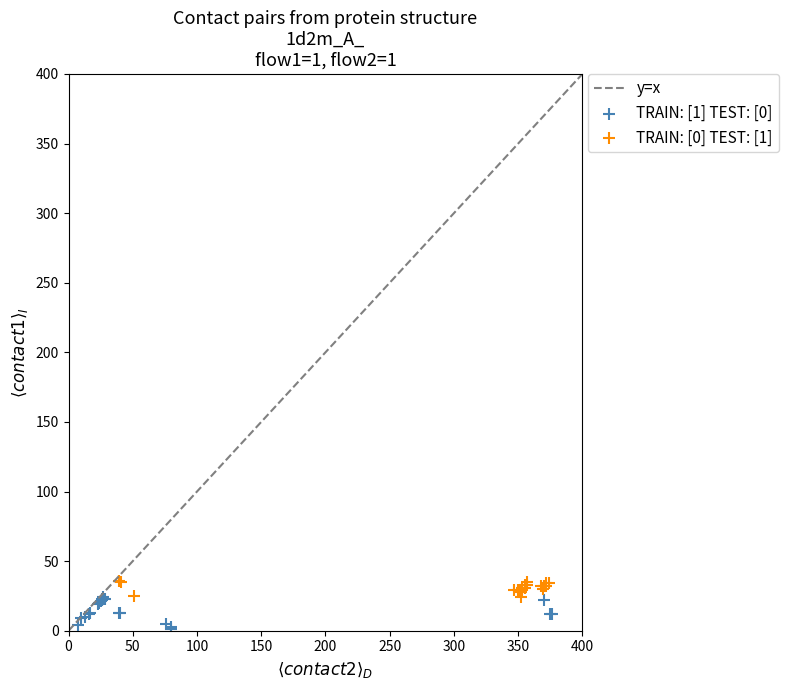

Which series reaches the maximum Y coordinate?

TRAIN: [0] TEST: [1]